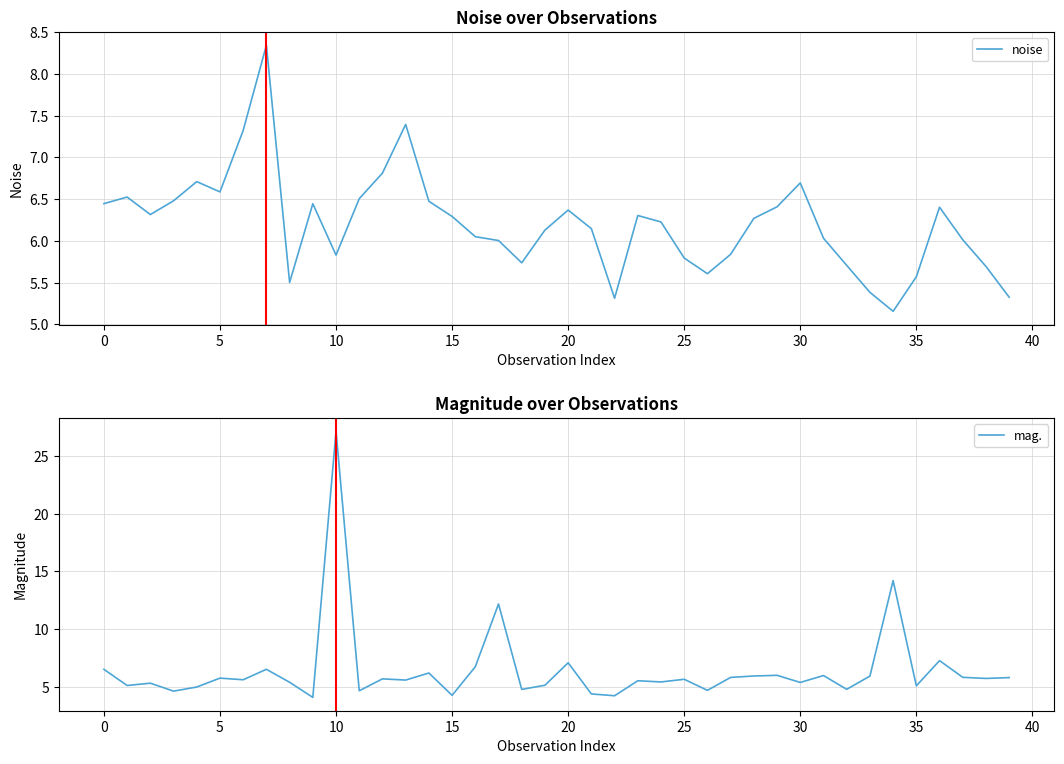

Where does the mag. series first go above 5?

0